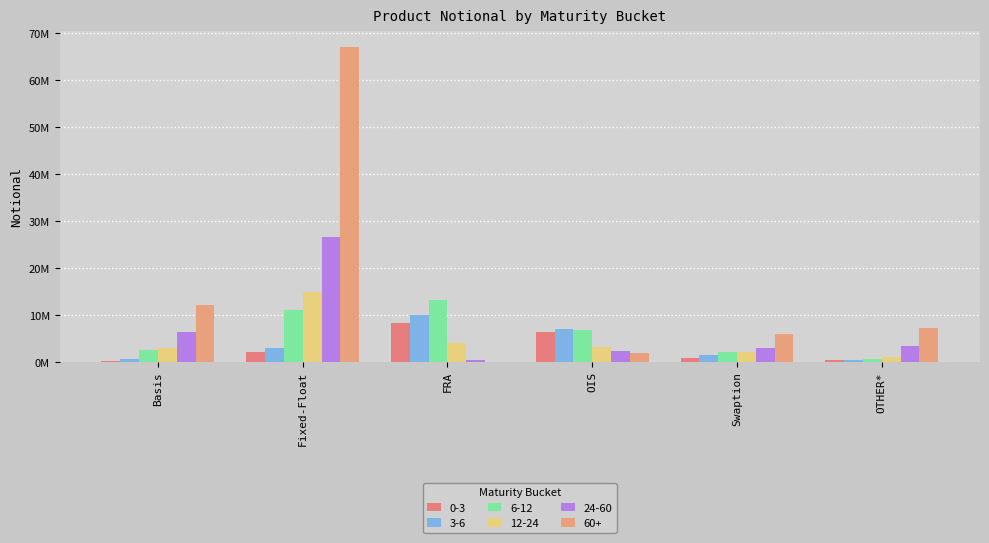

Between OIS and OTHER*, which series saw the biggest shift?

3-6